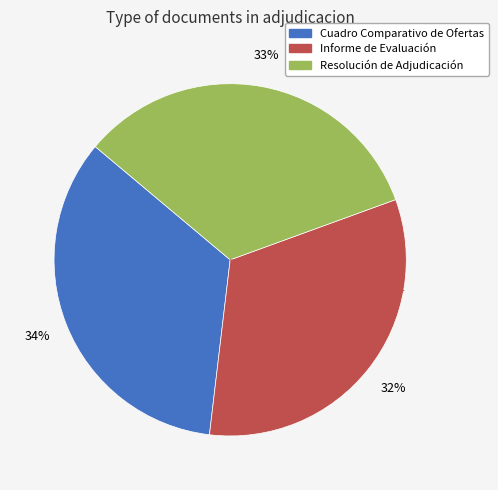

Which slice is the largest?

Cuadro Comparativo de Ofertas